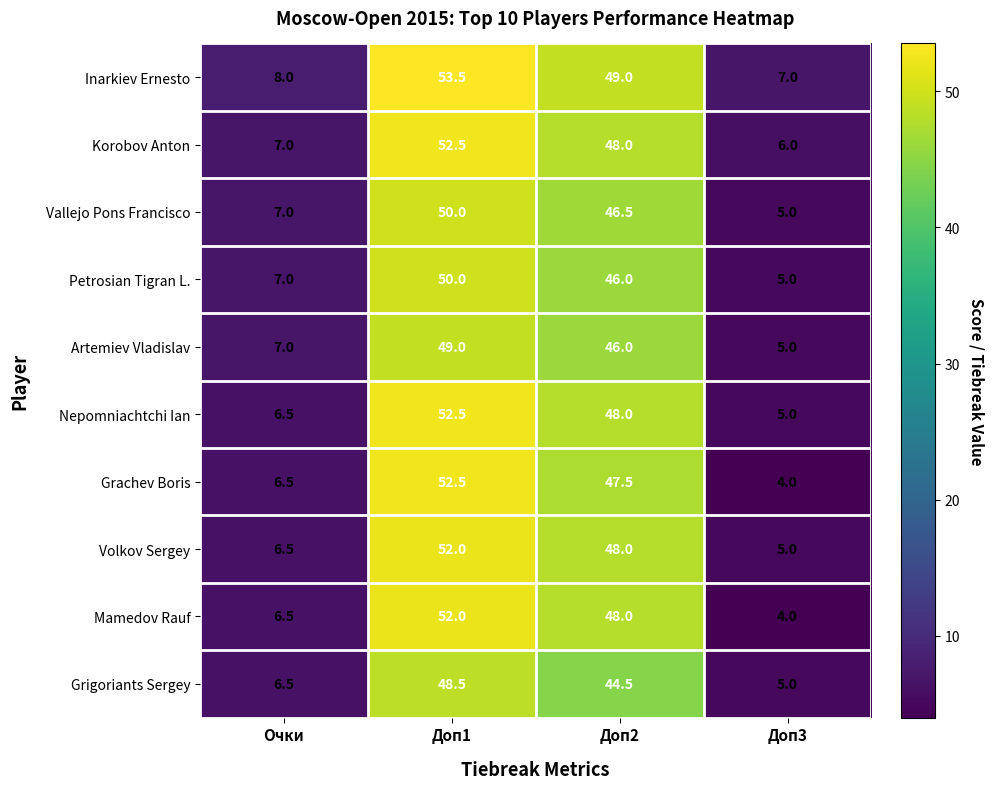

What is the minimum value for Korobov Anton?

6.0